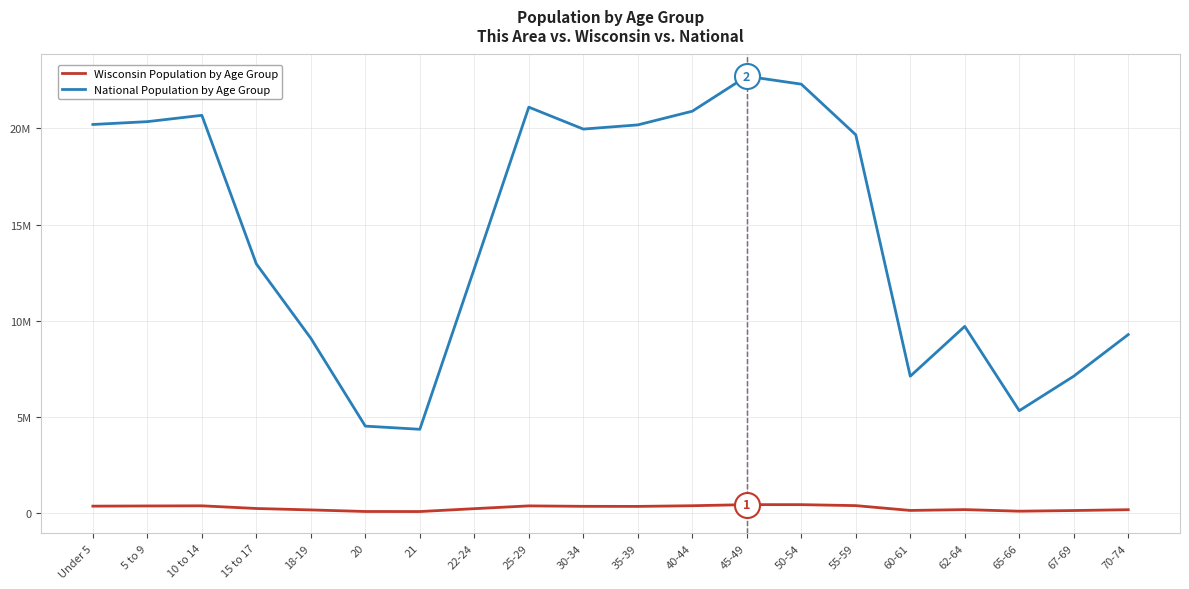

The value of Wisconsin Population by Age Group at 45-49 is 768443. True or false?

False